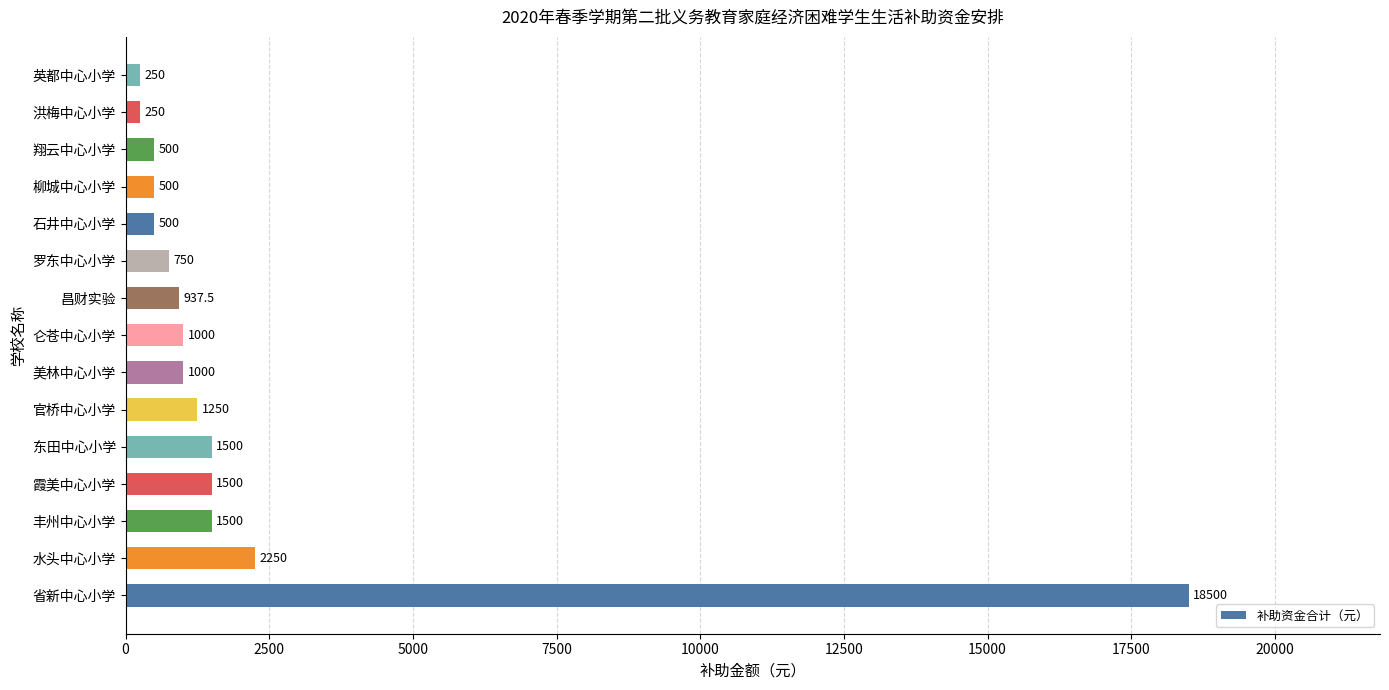

Reading bottom to top, transcribe all the data shown in this chart.

18500.0	2250.0	1500.0	1500.0	1500.0	1250.0	1000.0	1000.0	937.5	750.0	500.0	500.0	500.0	250.0	250.0